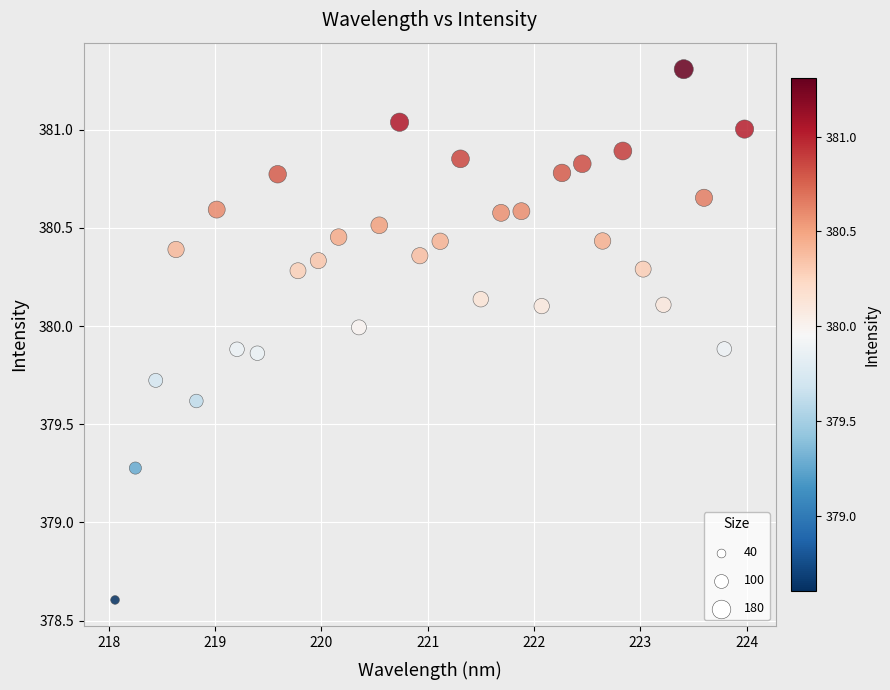

What is the range of Y values (max minus min)?

2.7